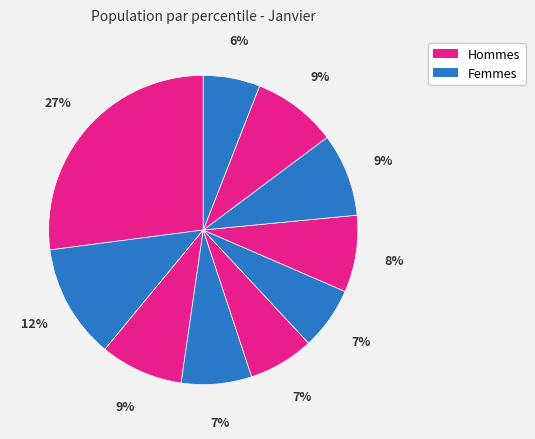

To the nearest percent, what is the difference between the largest and smallest slice percentages?

21%